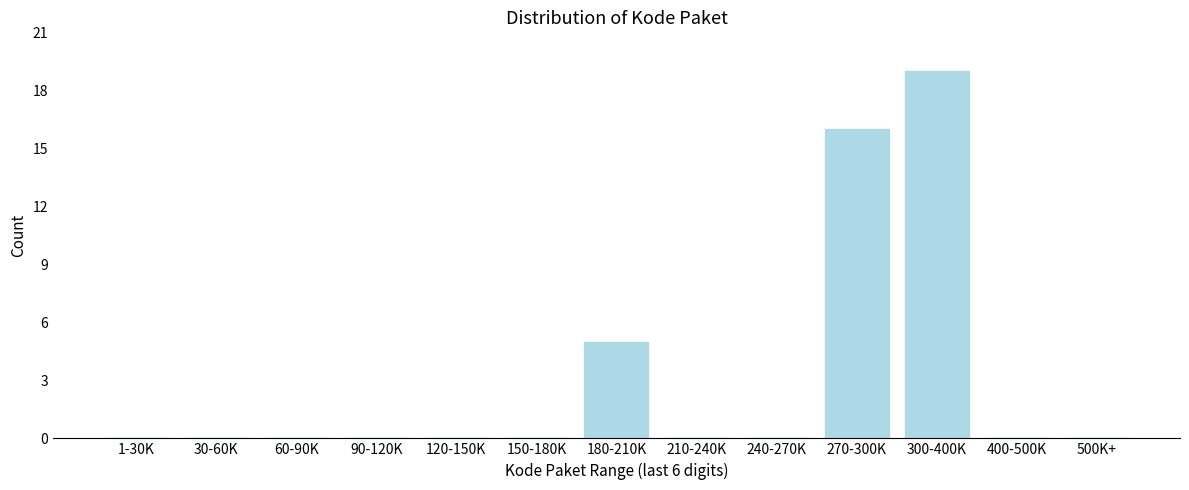

Reading left to right, extract all data points from this chart.

1-30K=0	30-60K=0	60-90K=0	90-120K=0	120-150K=0	150-180K=0	180-210K=5	210-240K=0	240-270K=0	270-300K=16	300-400K=19	400-500K=0	500K+=0